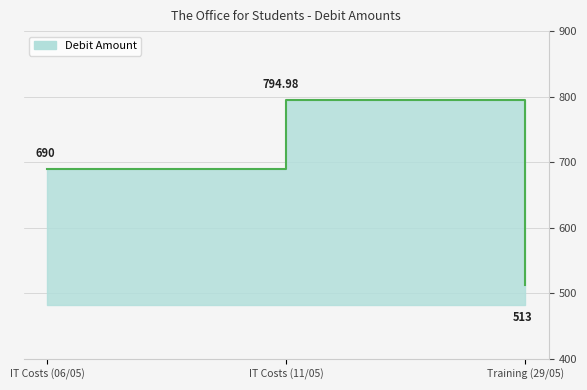

Rank the categories by value from lowest to highest.

Training (29/05), IT Costs (06/05), IT Costs (11/05)